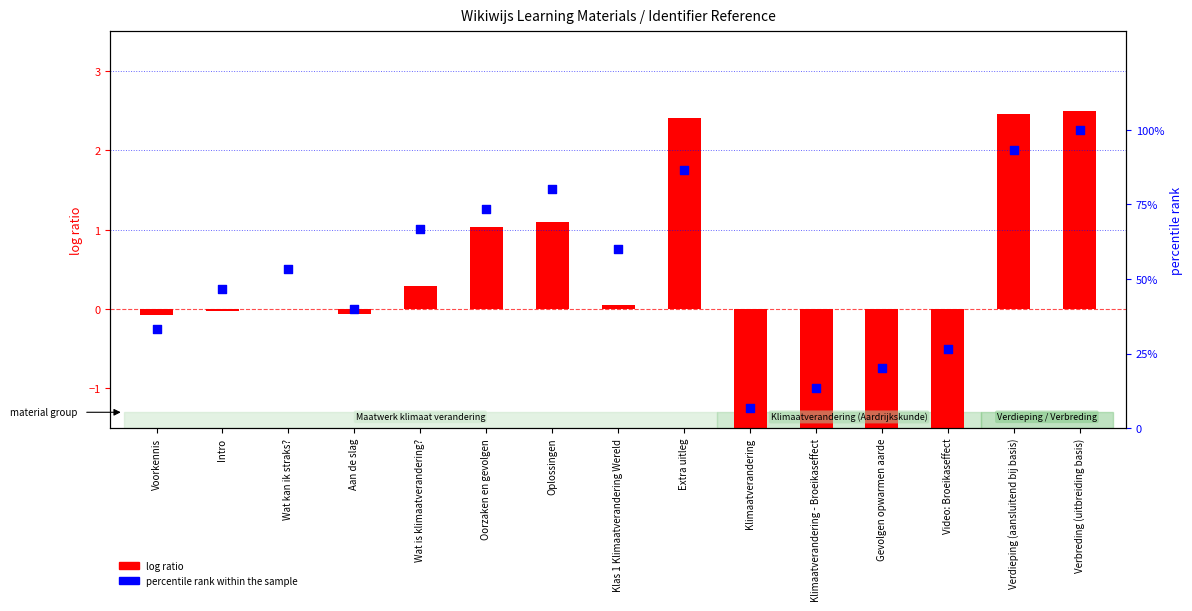

What is the total value across all series at Klimaatverandering?

-85961.1